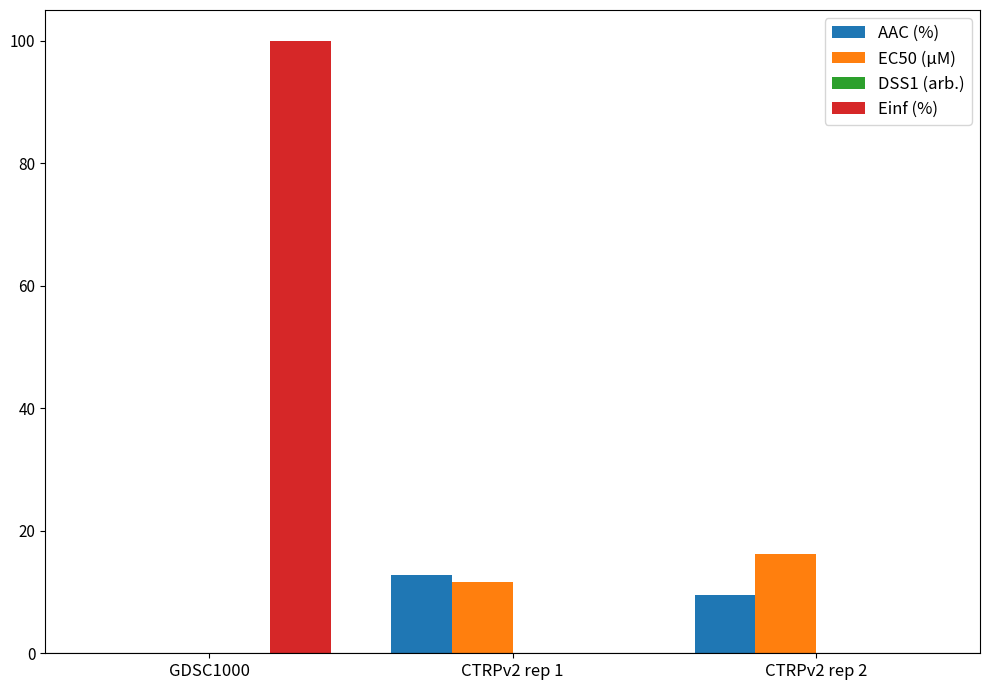

The value of Einf (%) at CTRPv2 rep 2 is 0.0. True or false?

True